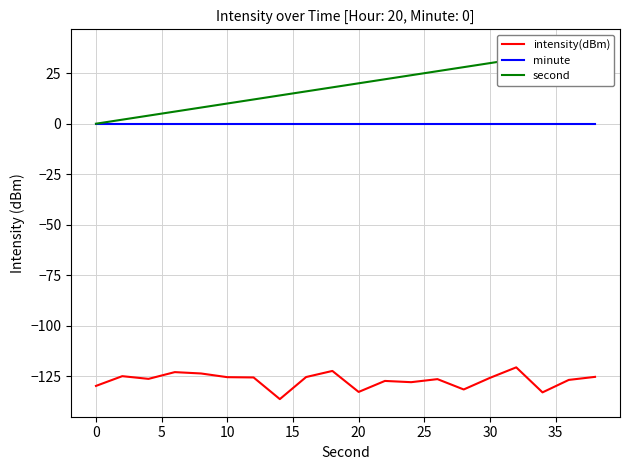

Count the number of categories in the chart.

20